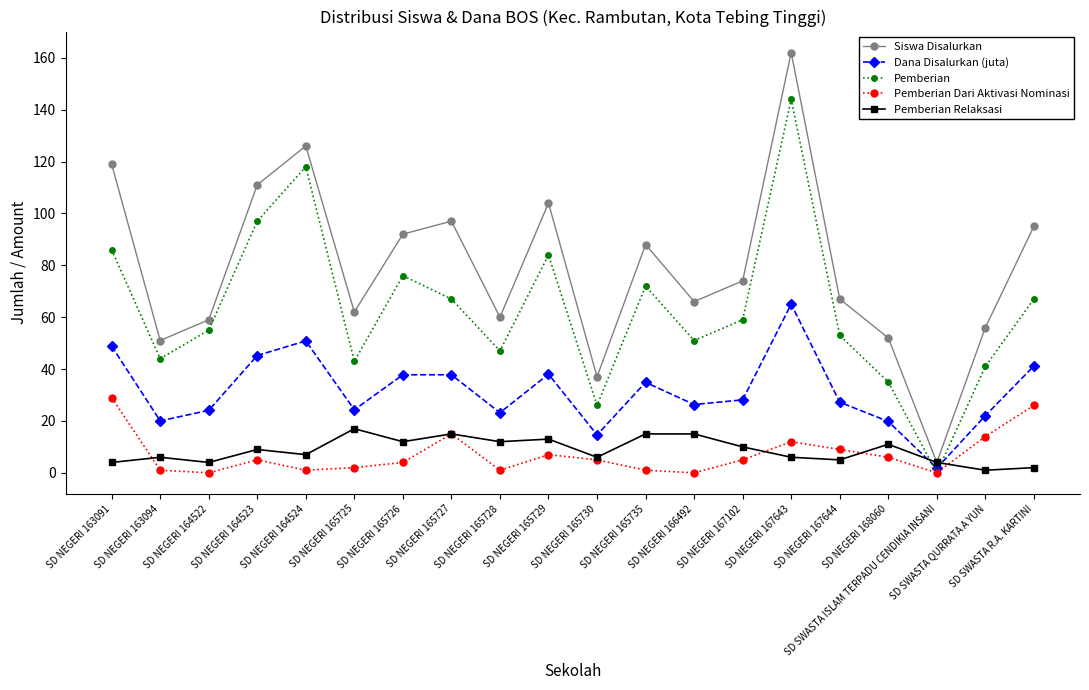

The Siswa Disalurkan series shows 60.0 at SD NEGERI 165728. True or false?

True